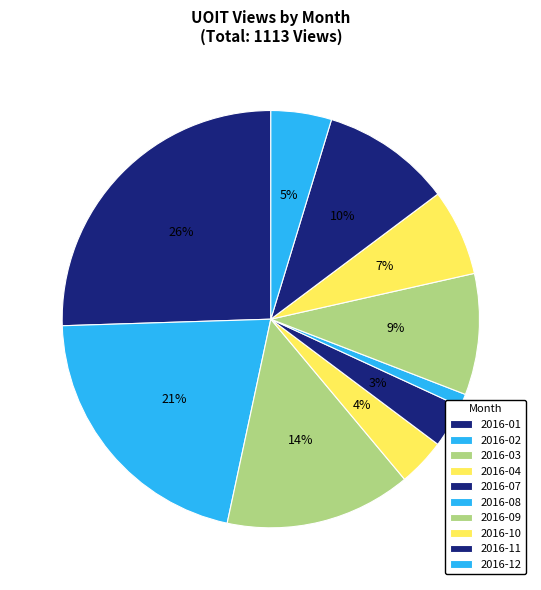

Is there a majority slice in this chart?

No